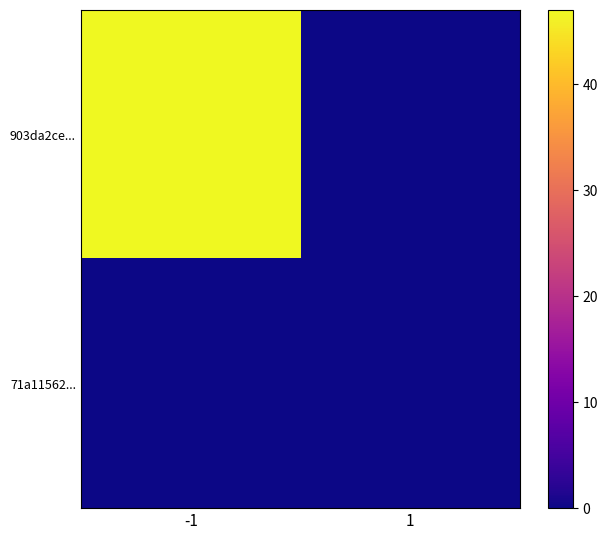

Reading right to left, extract all data points from this chart.

903da2ce...: 1=0	-1=47
71a11562...: 1=0	-1=0